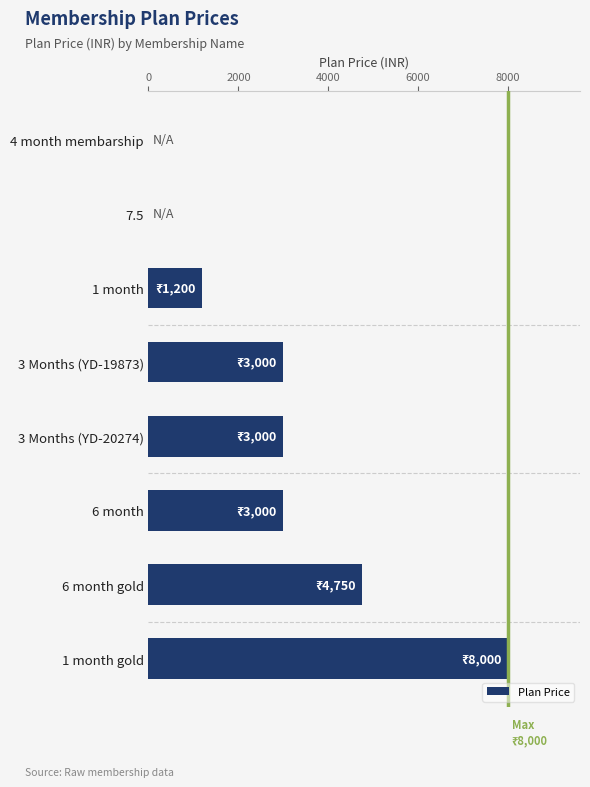

Which label corresponds to the largest value in the chart?

1 month gold